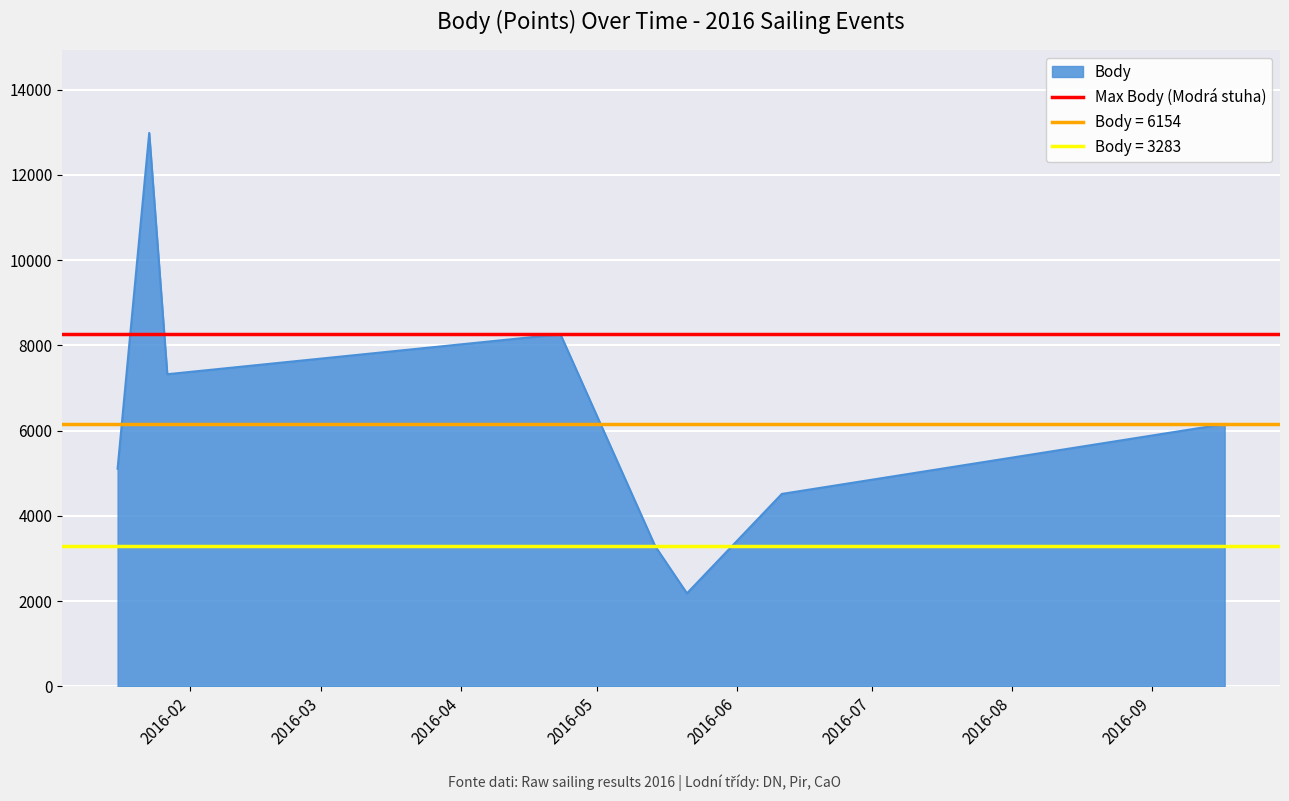

List the labels in order of value, largest first.

2016-01-23, 2016-04-23, 2016-01-27, 2016-09-17, 2016-01-16, 2016-06-11, 2016-05-14, 2016-05-21